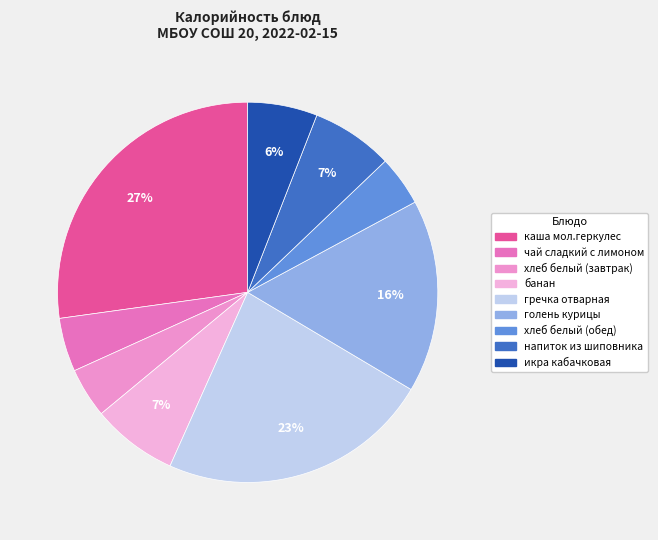

How much of the chart is everything except икра кабачковая?

94.1%